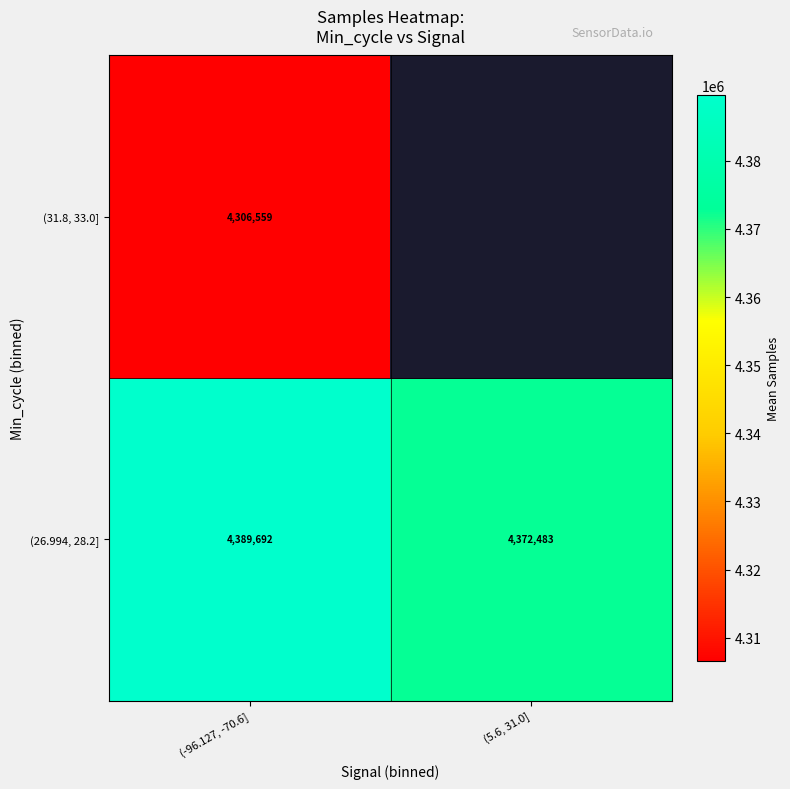

What is the sum of the (26.994, 28.2] values at (5.6, 31.0] and (-96.127, -70.6]?

8762175